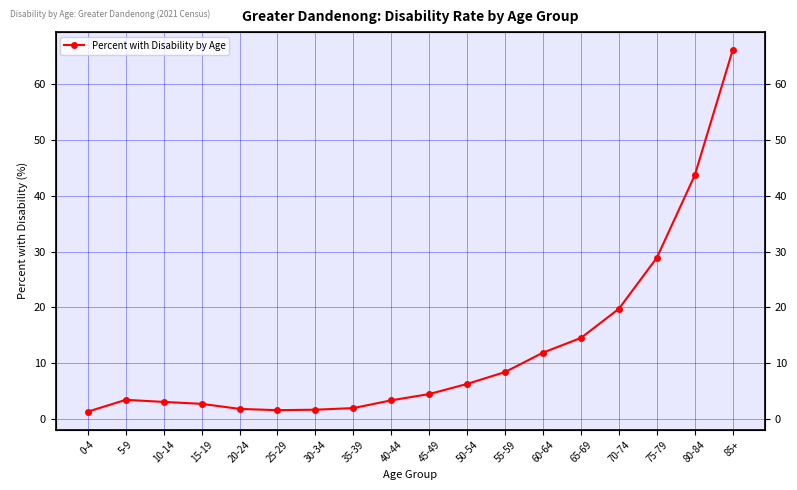

How many interior local valleys (lower than both neighbors) does the data have?

1